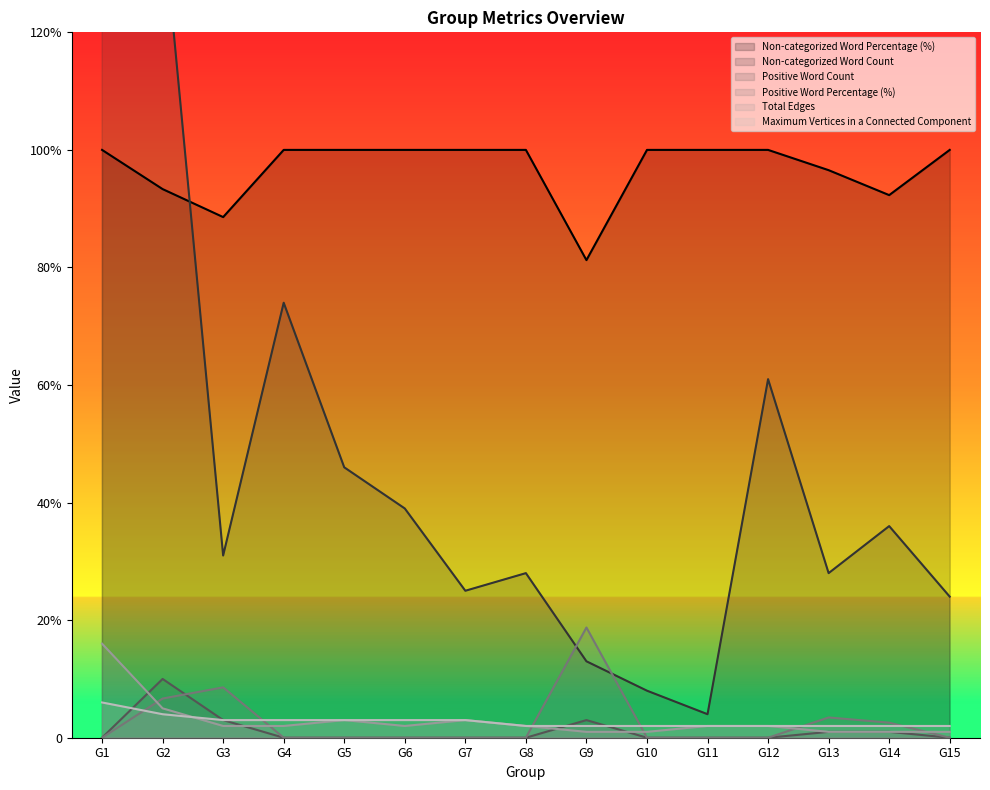

Rank the categories by Total Edges value from highest to lowest.

G1, G2, G5, G7, G3, G4, G6, G8, G11, G12, G9, G10, G13, G14, G15